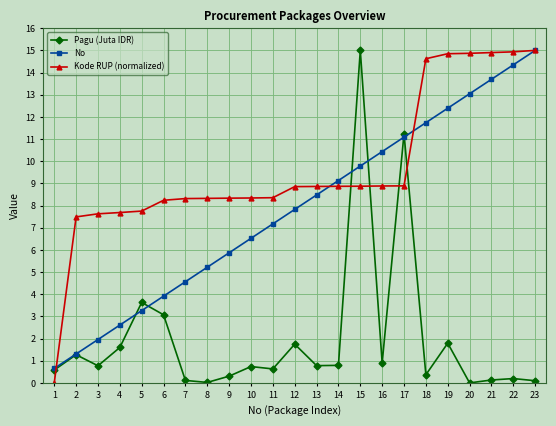

Which series changed the most between 5 and 11?

No